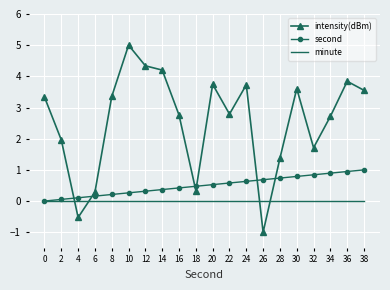

In intensity(dBm), how many points are higher than both neighbors (excluding endpoints)?

5